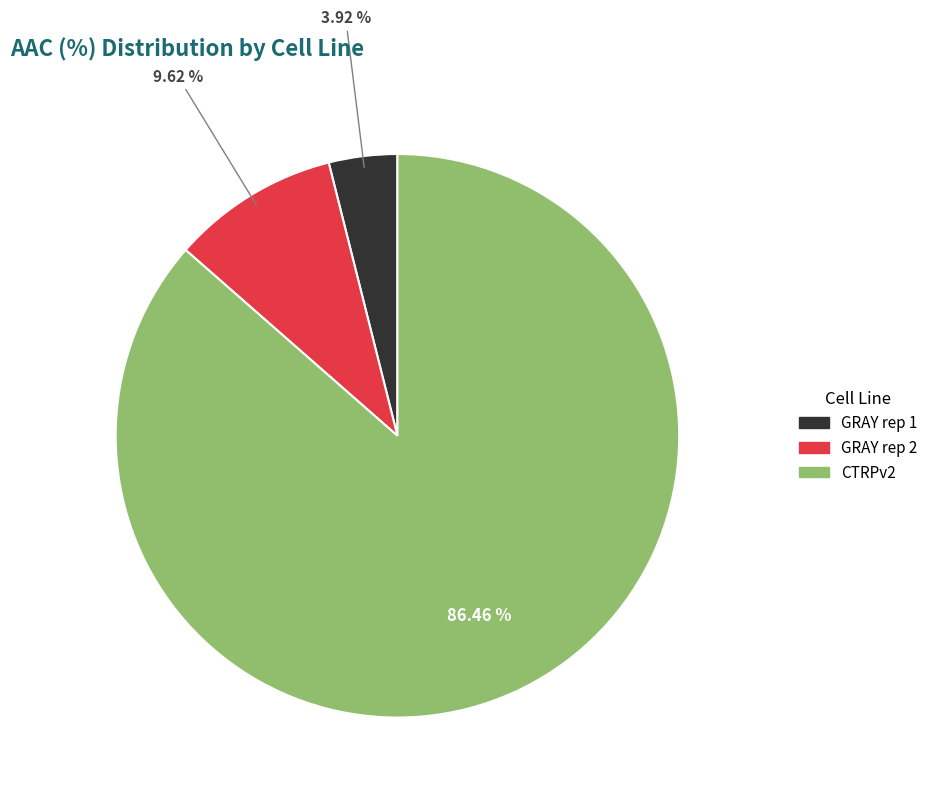

To the nearest percent, what is the average slice percentage?

33%